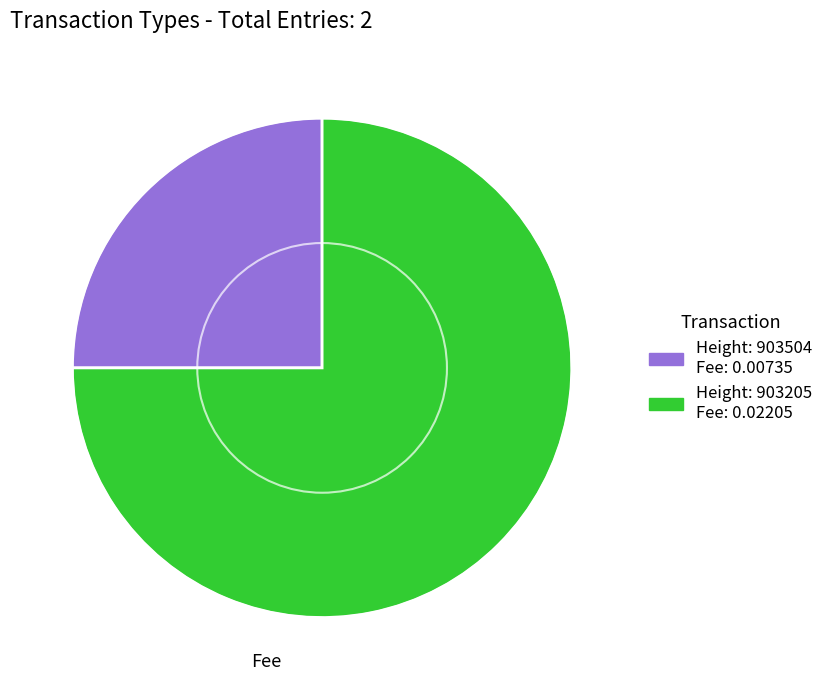

Count the number of slices in the pie.

2